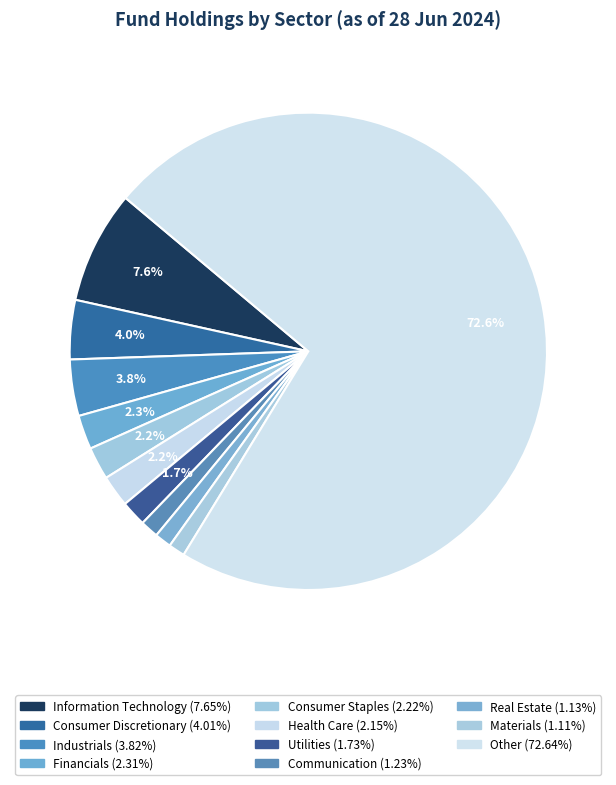

What is the change in value from Utilities to Real Estate?

-0.6